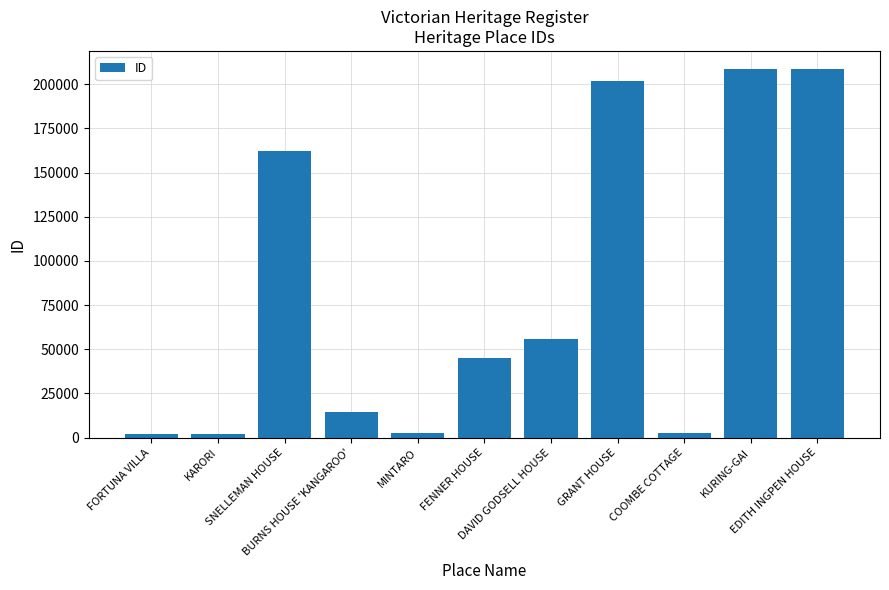

What is the greatest value displayed?

208370